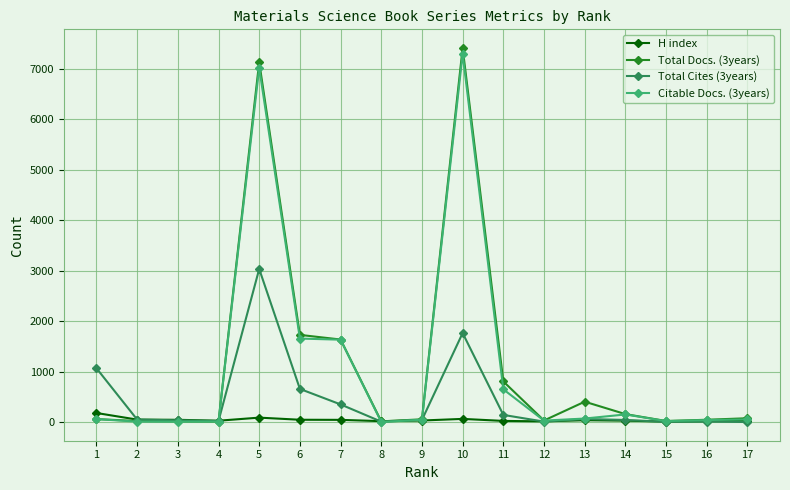

The Total Docs. (3years) series shows 58 at 1. True or false?

True